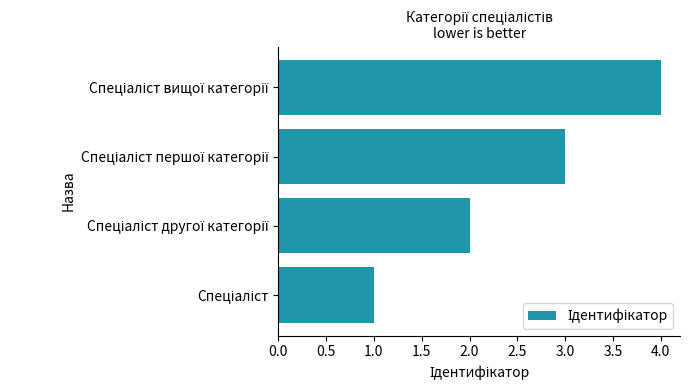

What is the sum of all values?

10